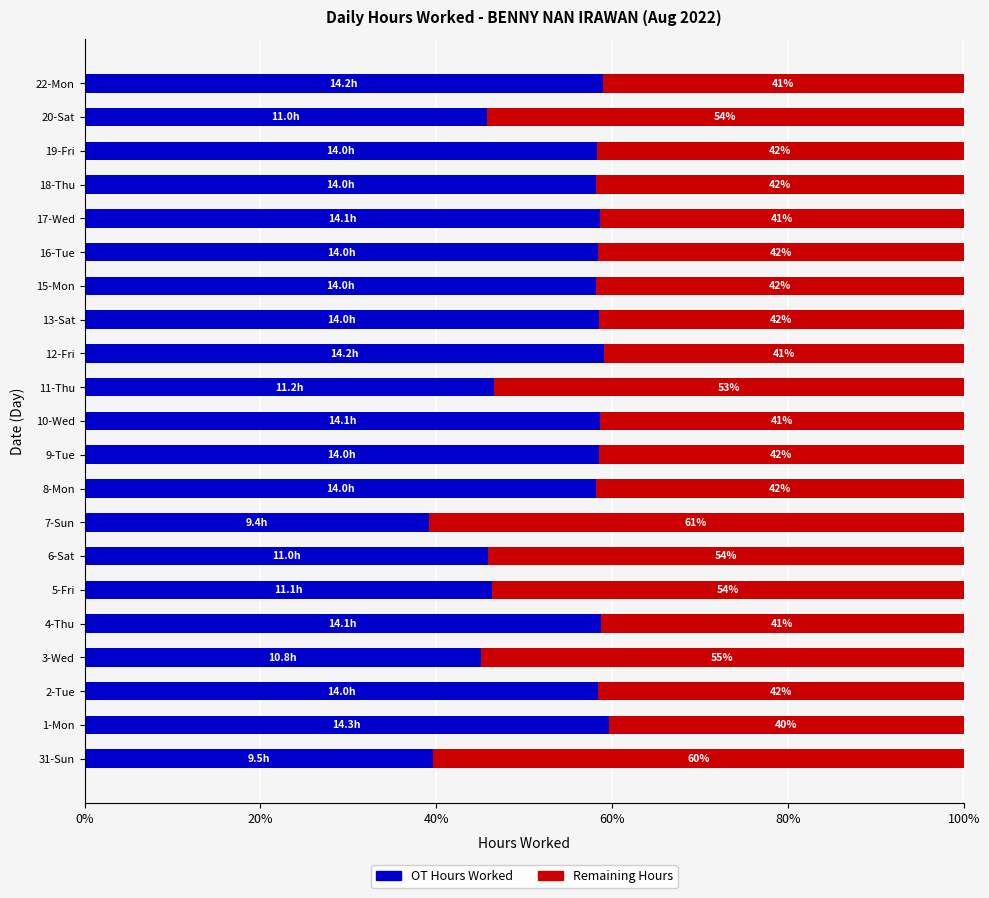

What is the total value across all series at 18-Thu?

100.0